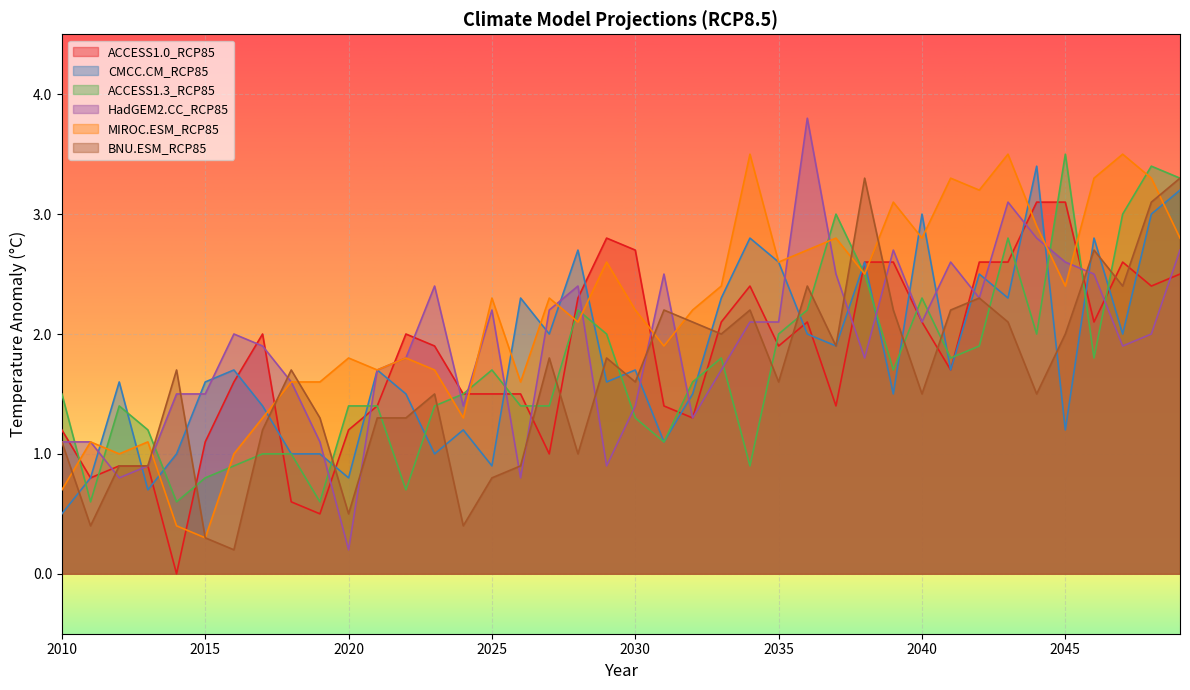

What value does the CMCC.CM_RCP85 series have at 2011?

0.8